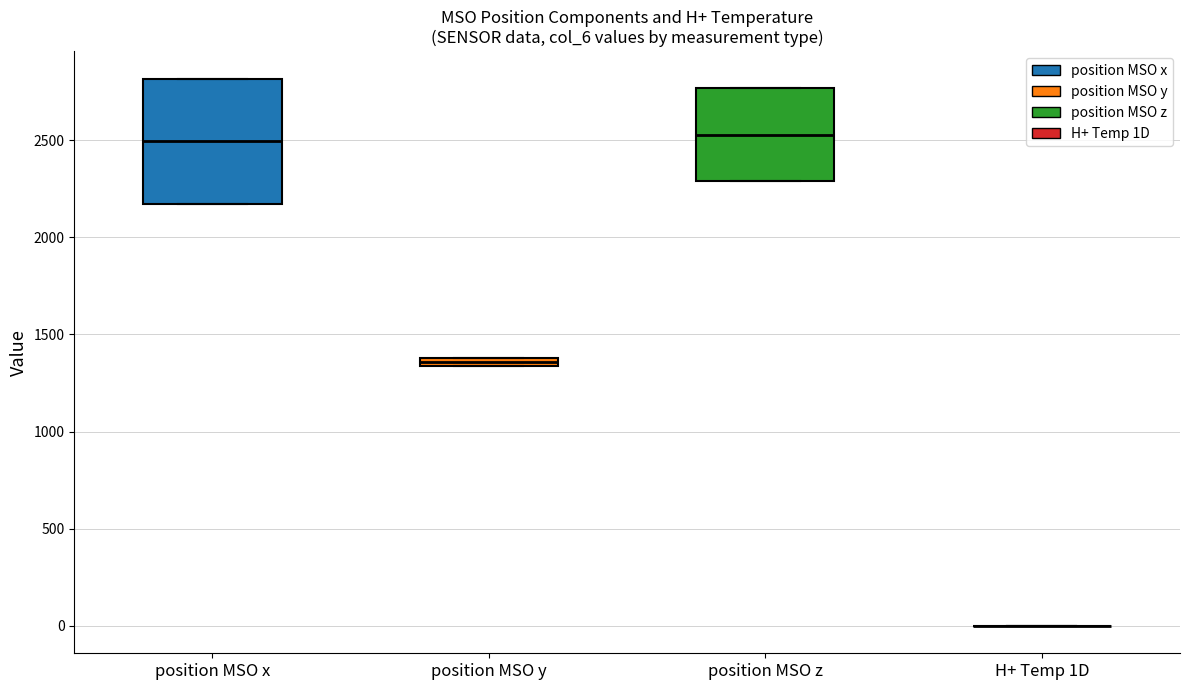

Comparing the boxes themselves (not the whiskers), which one is the tallest?

position MSO x